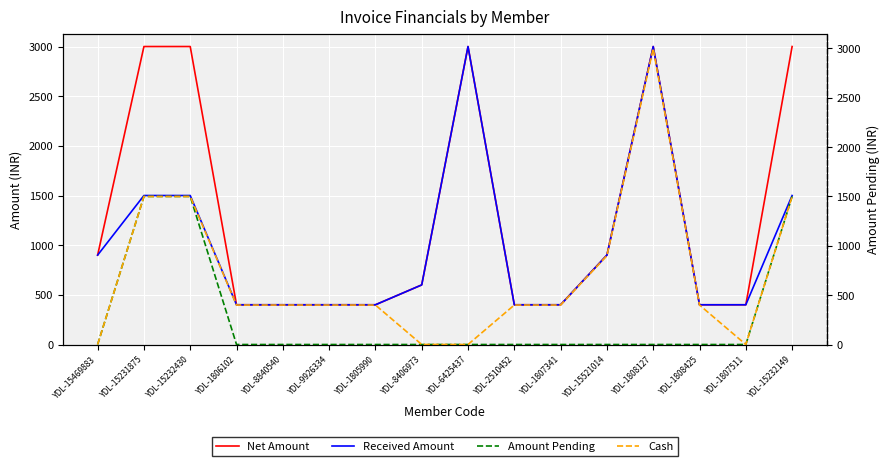

What is the difference between the Amount Pending values at YDL-15232149 and YDL-1808425?

1500